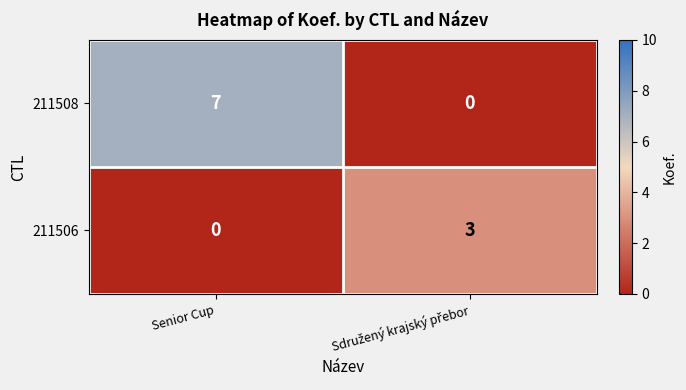

How many distinct data groups are displayed?

2